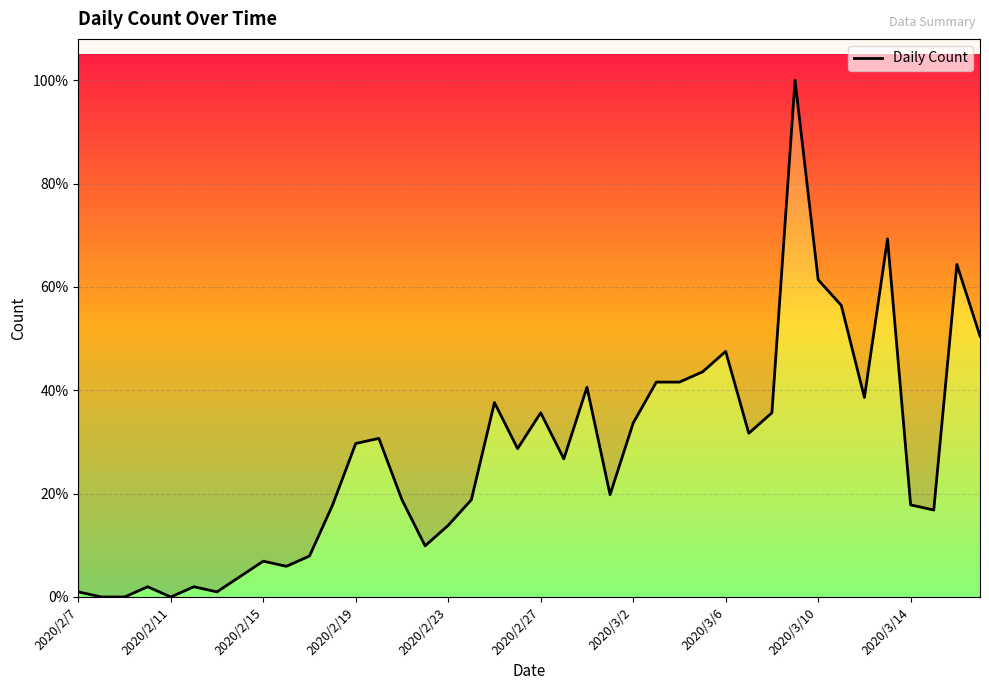

Which has a higher value, 15 or 20?

20